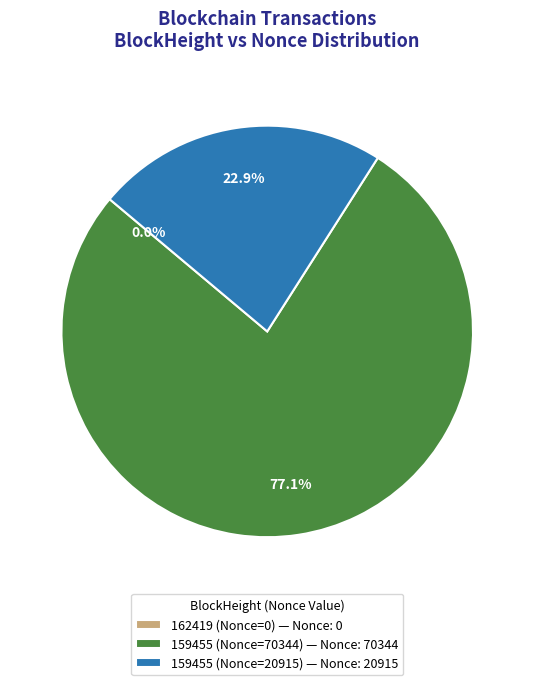

Which slice is the largest?

159455 (Nonce=70344)